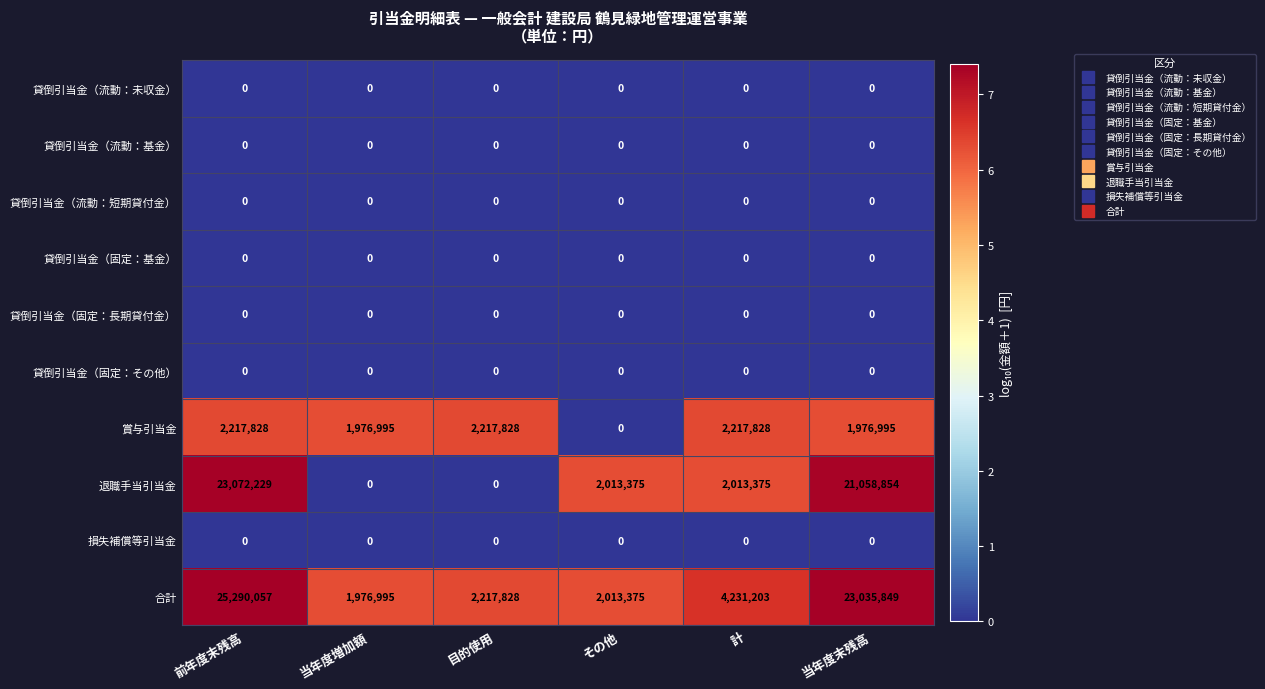

Which series has the largest total across all categories?

合計